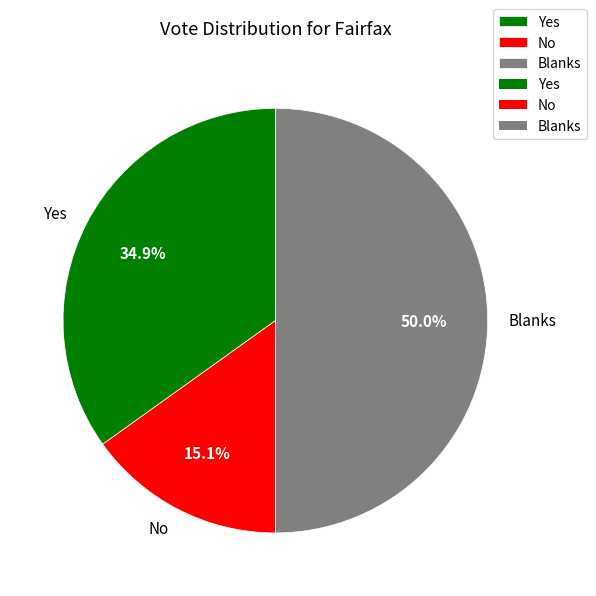

The Blanks slice represents 50% of the pie. True or false?

True